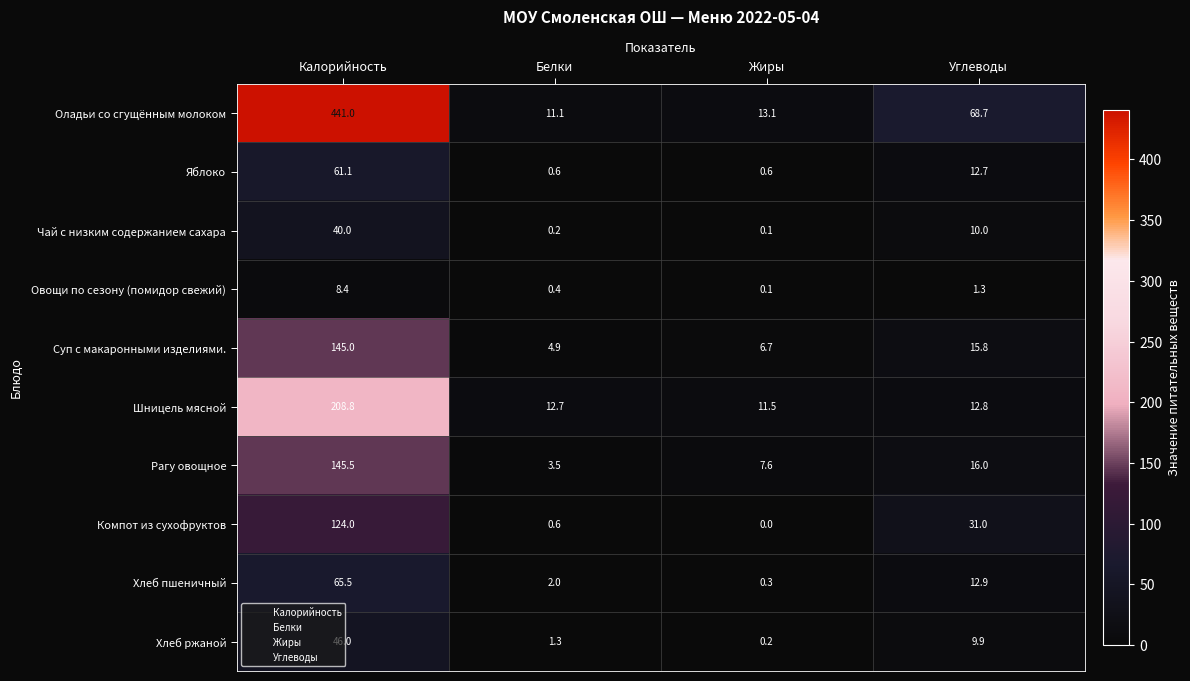

What is the total value across all series at Углеводы?

191.1